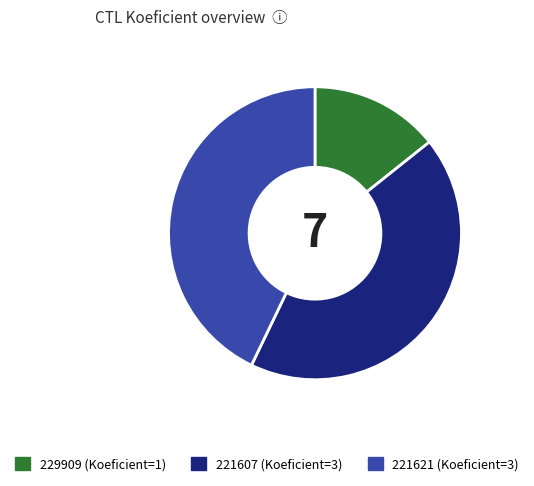

Does 229909 represent more than half of the total?

No